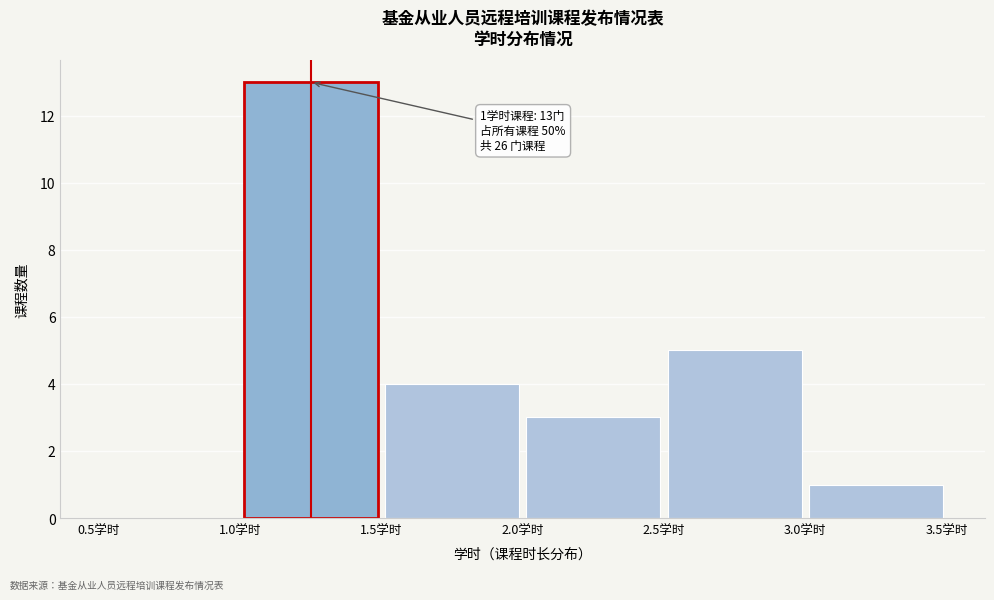

Which range on the x-axis has the tallest bar?

1.0 to 1.5